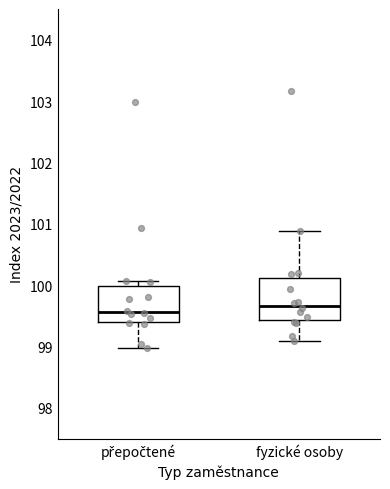

Where does the upper whisker of the box for fyzické osoby end on the y-axis? The values are not printed on the chart, so give them approximately, as read against the axis.

100.9